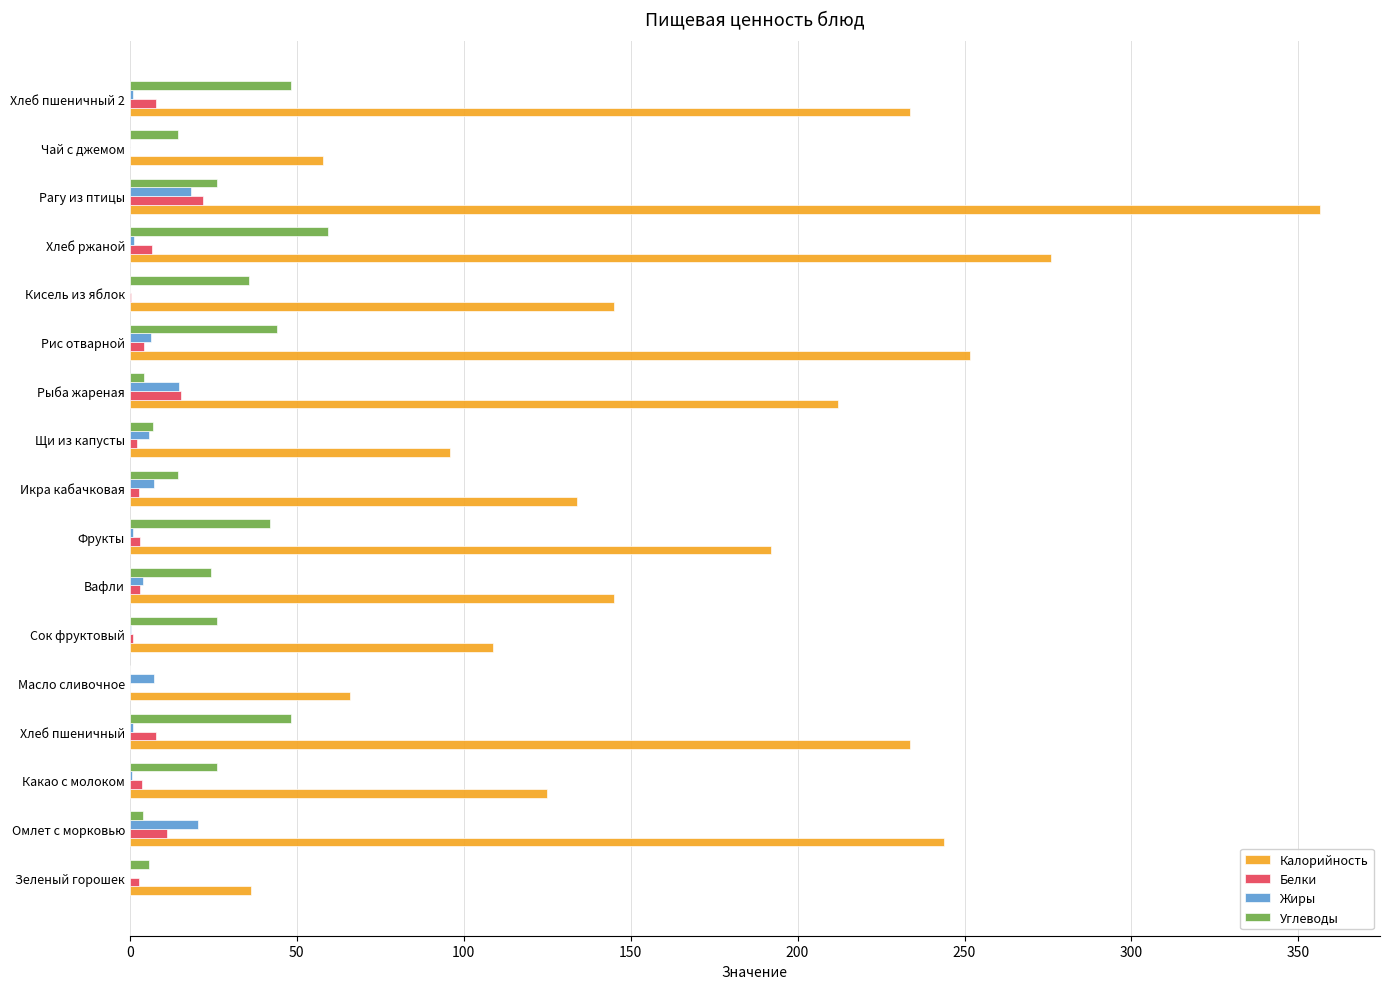

At which category is the sum across all series the highest?

Рагу из птицы